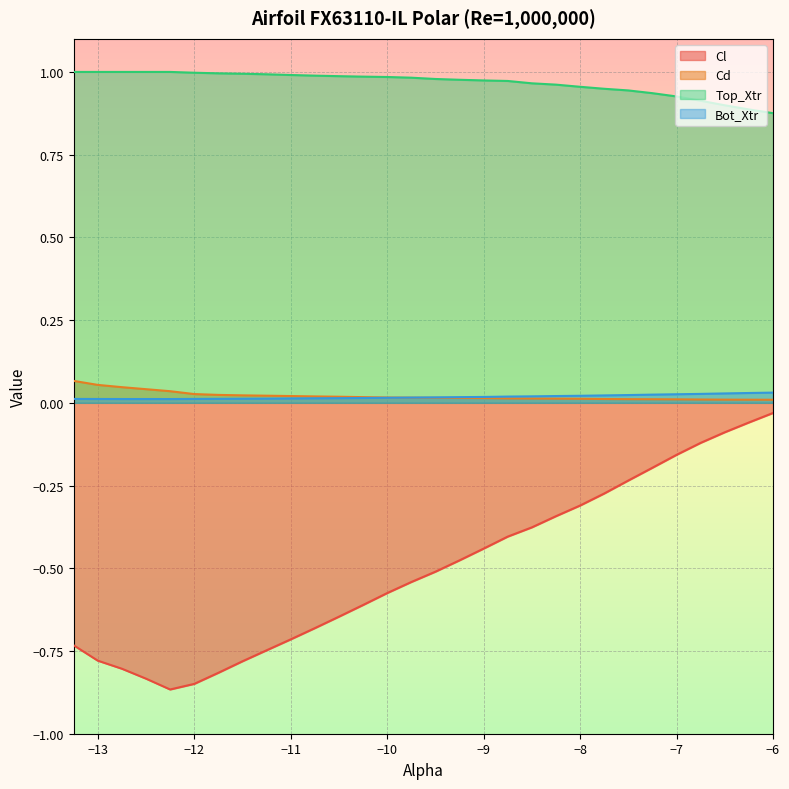

How many interior local valleys does the Cl series have?

1